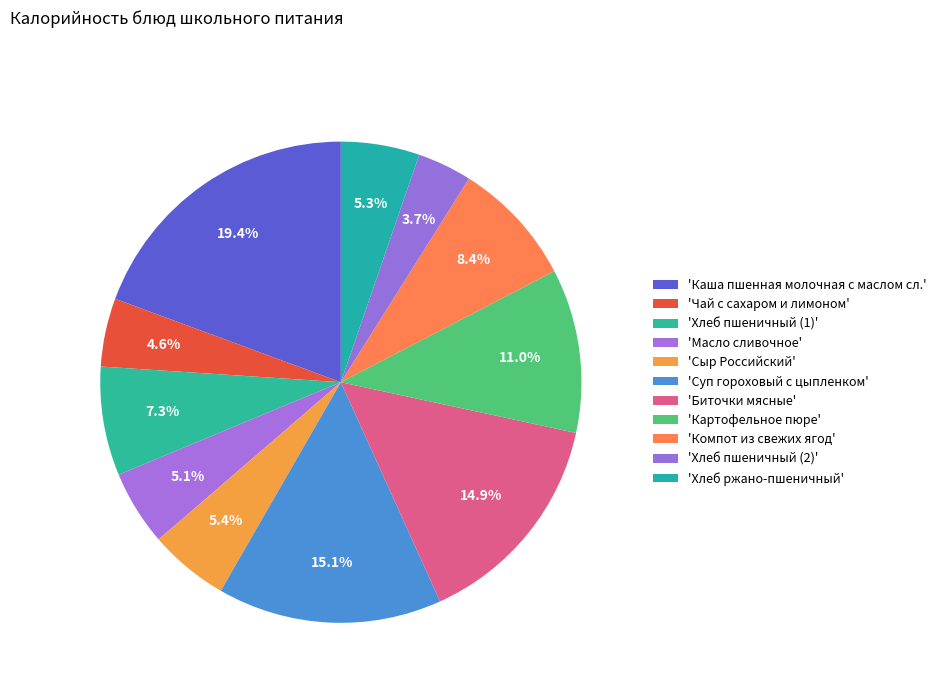

To the nearest percent, what is the average slice percentage?

9%